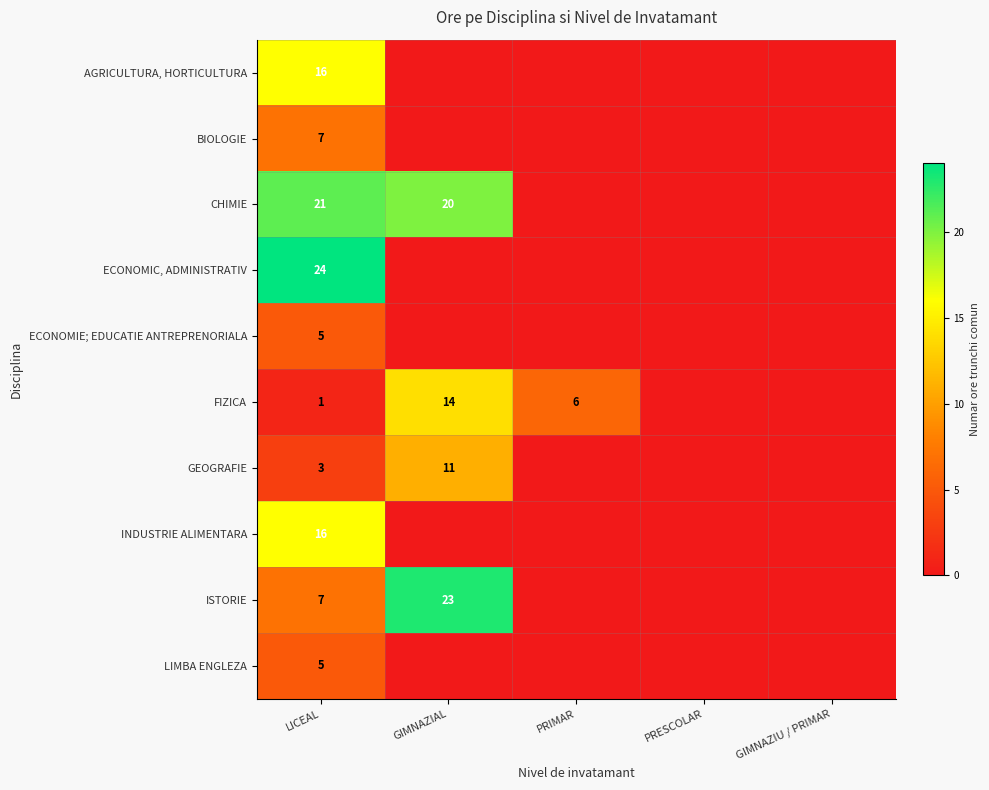

The ECONOMIC, ADMINISTRATIV series shows 13 at LICEAL. True or false?

False